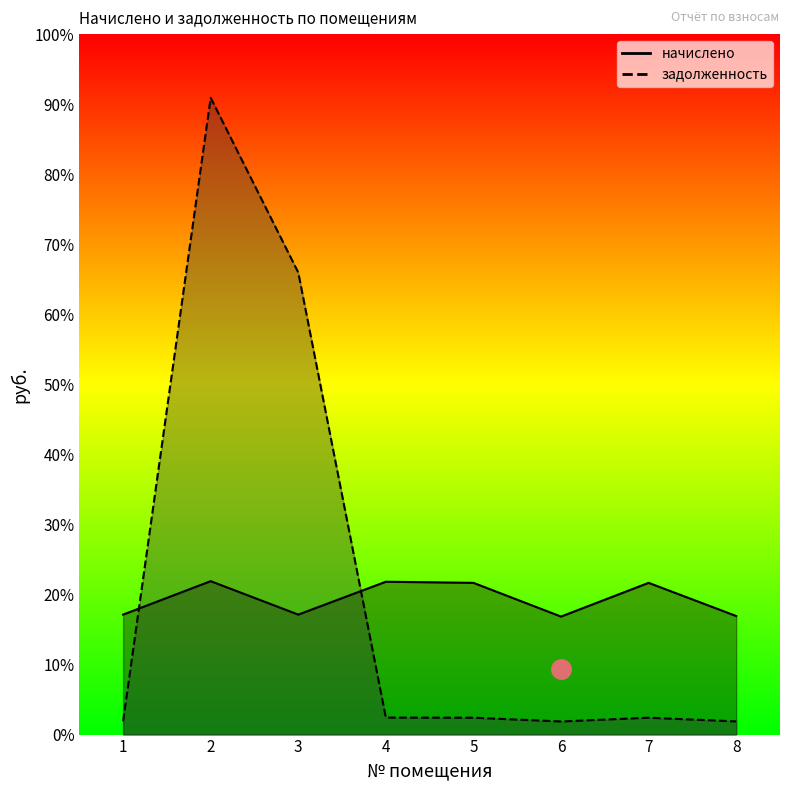

Reading left to right, what are all the values shown in this chart?

начислено: 3942.9	5041.8	3942.9	5023.3	4986.4	3878.3	4986.4	3896.7
задолженность: 438.1	20927.0	15185.8	558.1	554.0	430.9	554.0	433.0